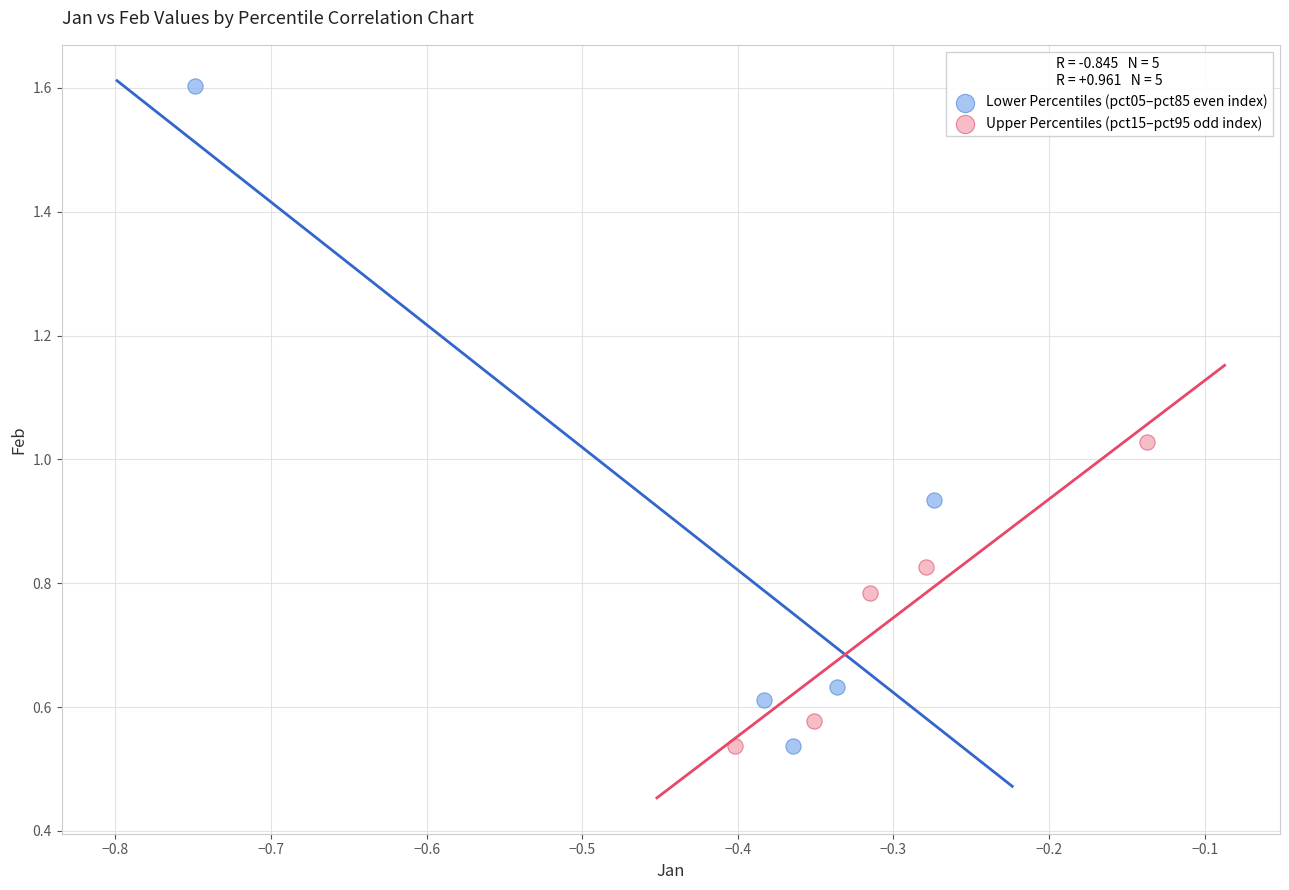

Which series contains the highest Y value?

Lower Percentiles (pct05–pct85 even index)